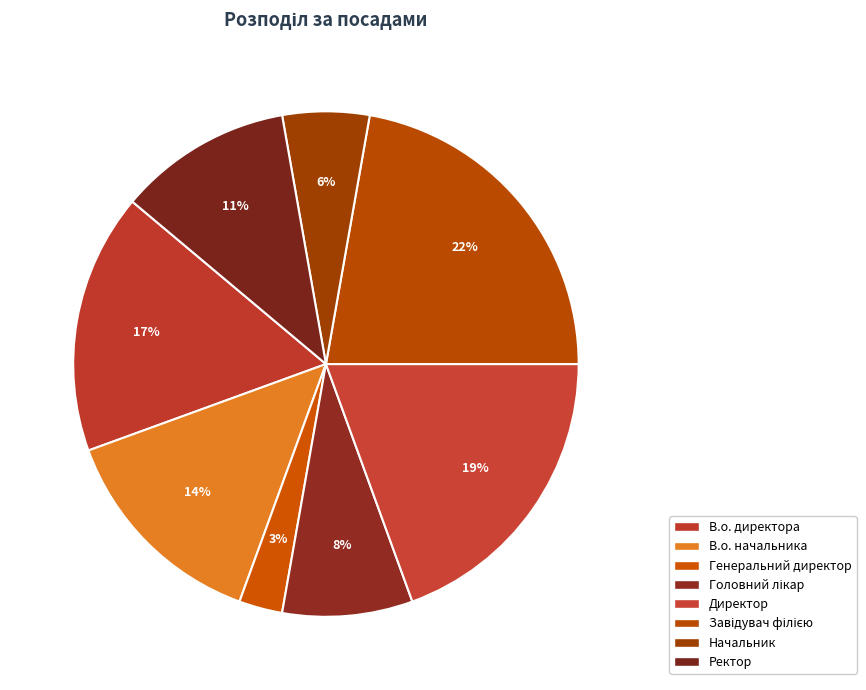

To the nearest percent, what is the difference between the Генеральний директор and Начальник slice percentages?

3%